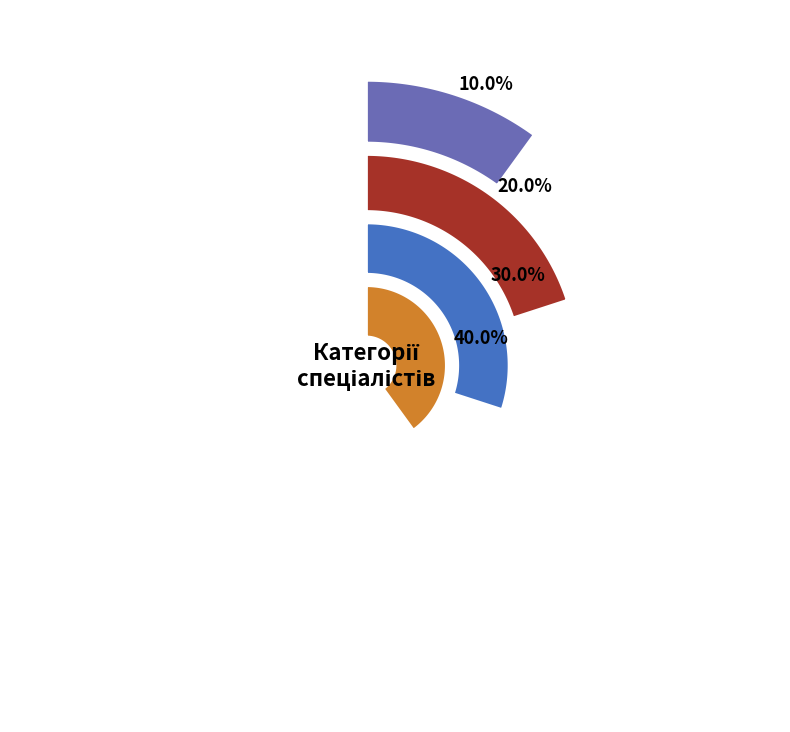

Is it true that Спеціаліст першої категорії is 15% of the pie?

False